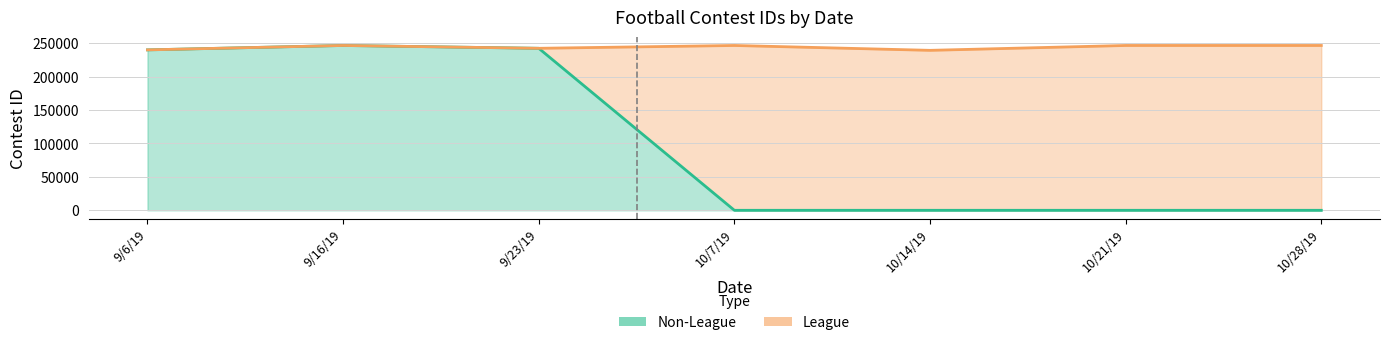

At which label is the value closest to 123271?

9/6/19